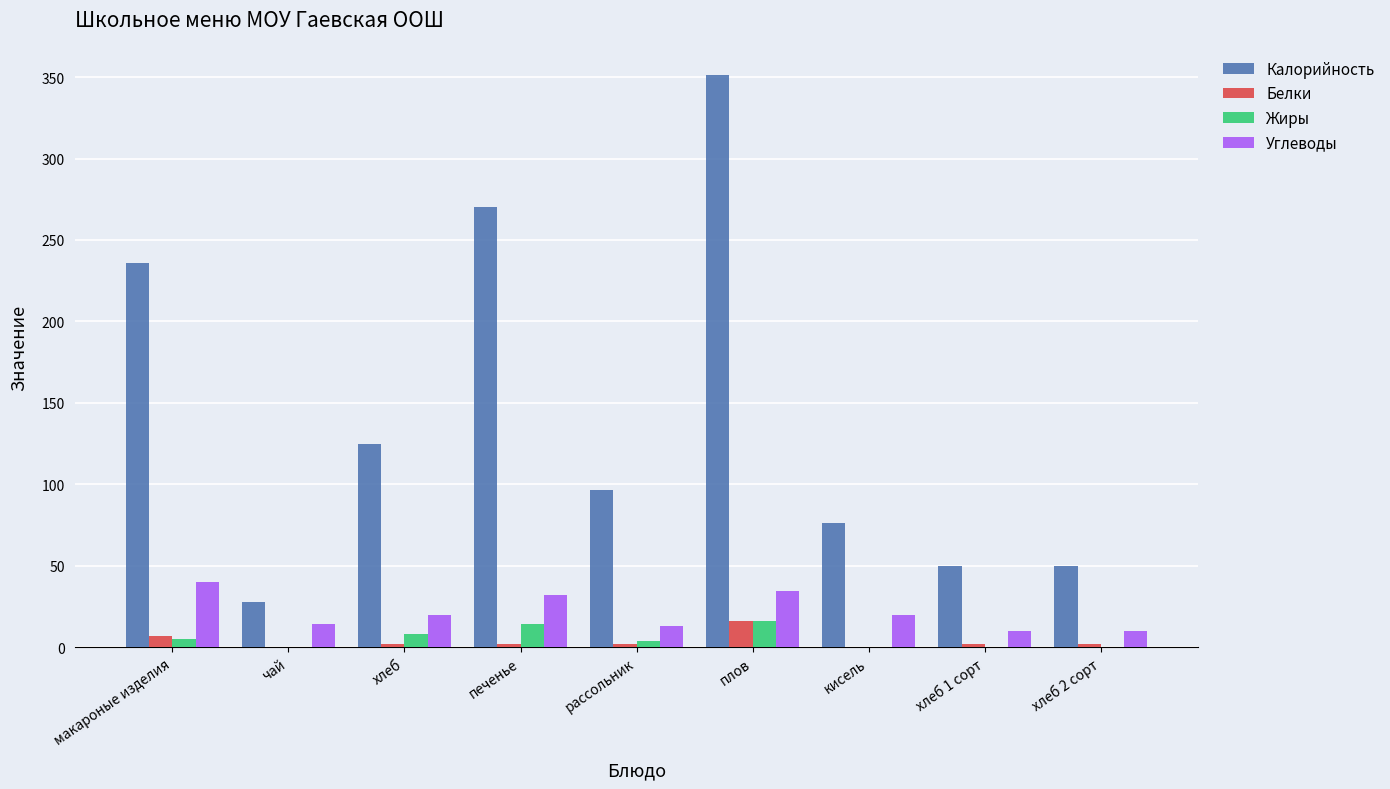

How many data points does each series have?

9